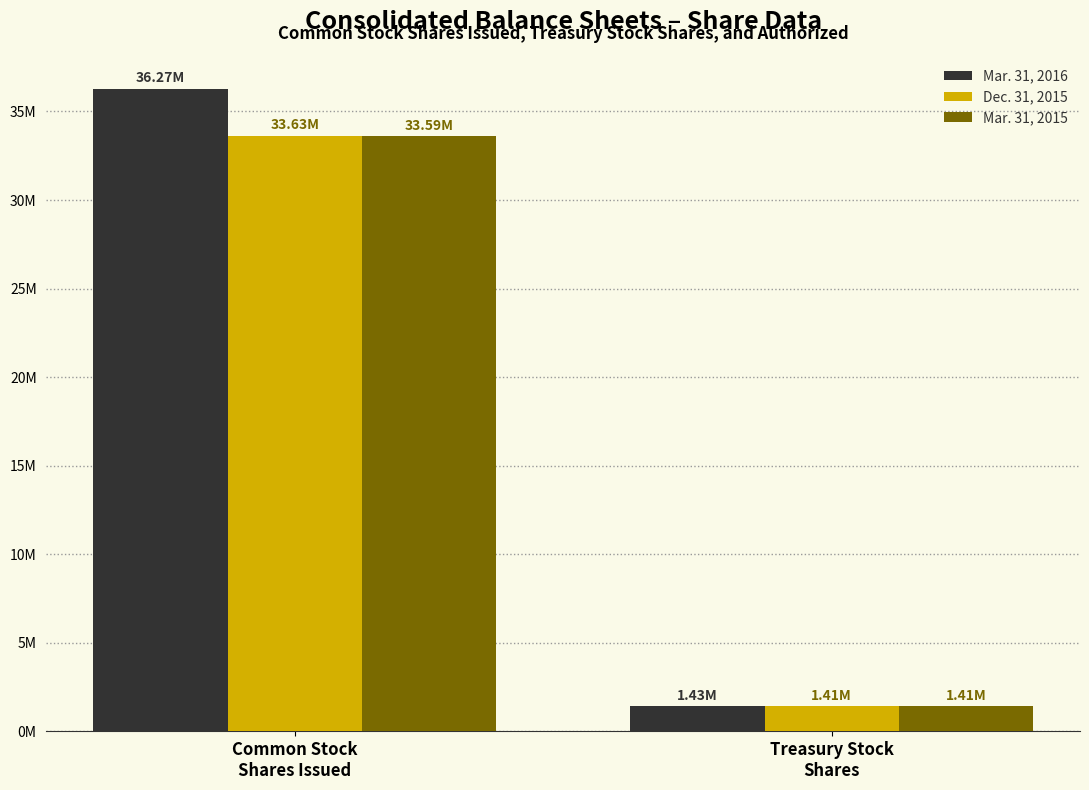

Which series has the largest total across all categories?

Mar. 31, 2016